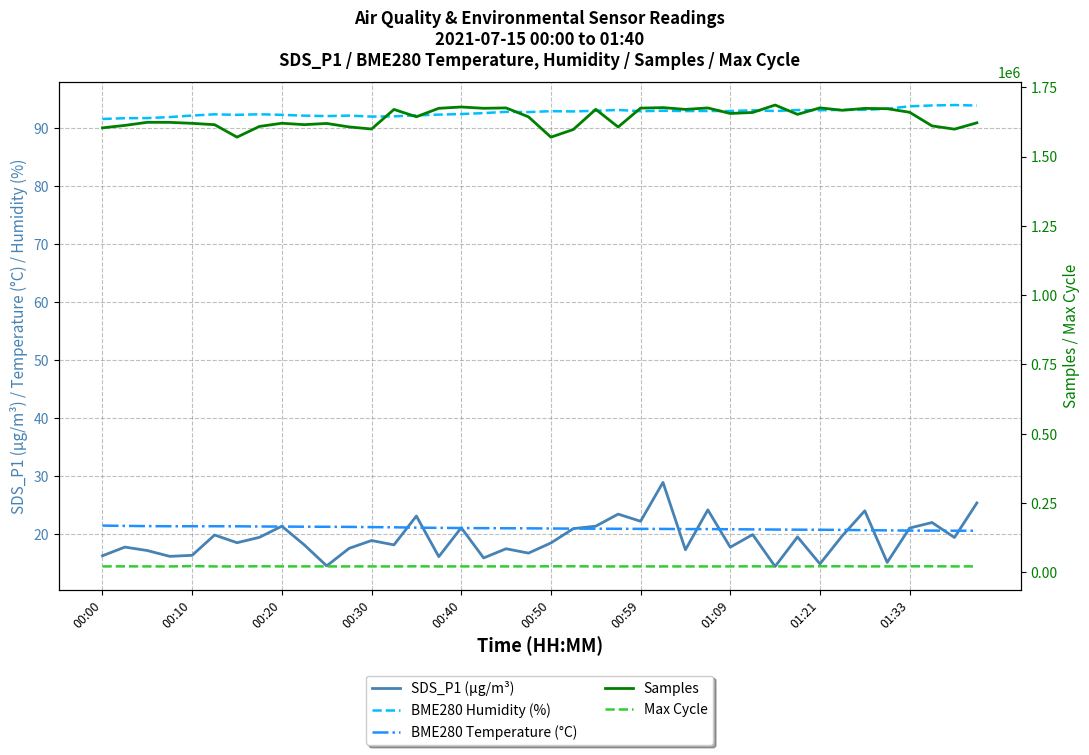

What is the smallest value displayed?

14.4